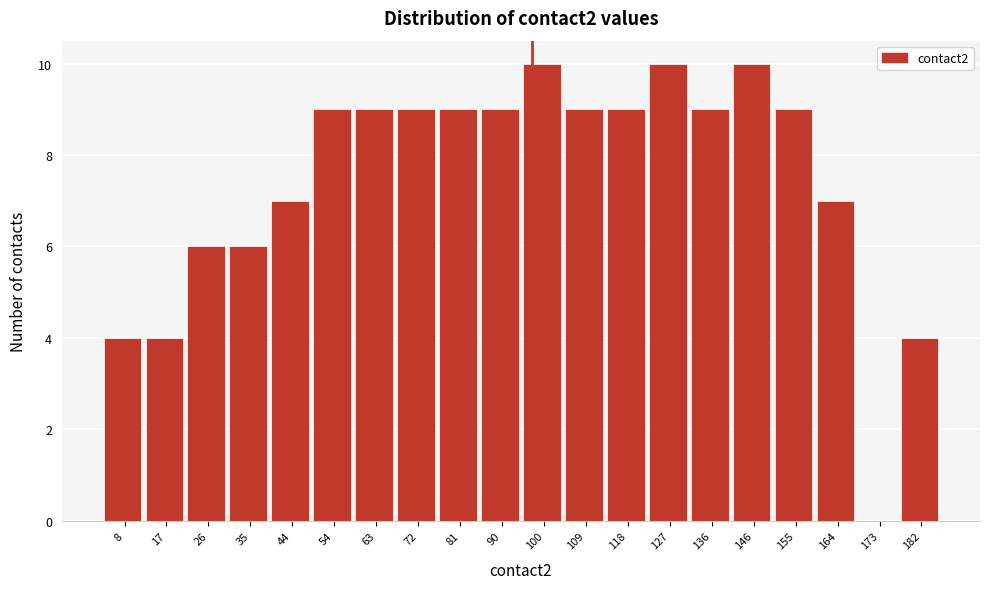

Reading left to right, list all the values displayed in this chart.

8=4	17=4	26=6	35=6	44=7	54=9	63=9	72=9	81=9	90=9	100=10	109=9	118=9	127=10	136=9	146=10	155=9	164=7	173=0	182=4